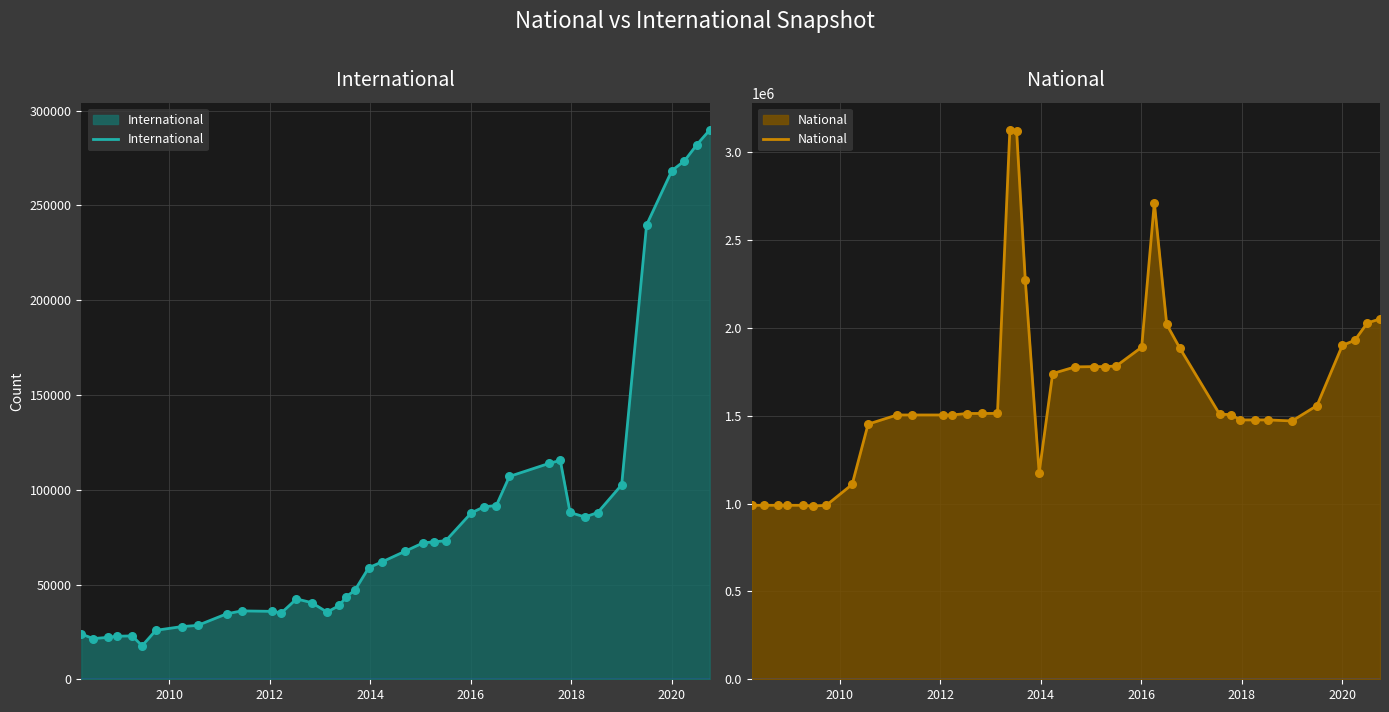

What are all the series names shown in the legend?

International, National